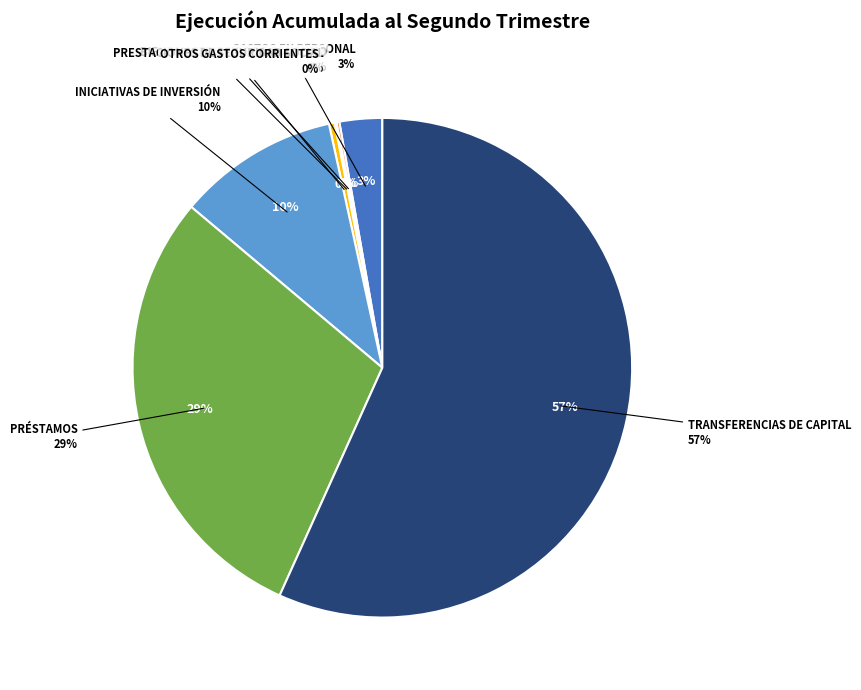

What is the largest slice in the pie chart?

TRANSFERENCIAS DE CAPITAL